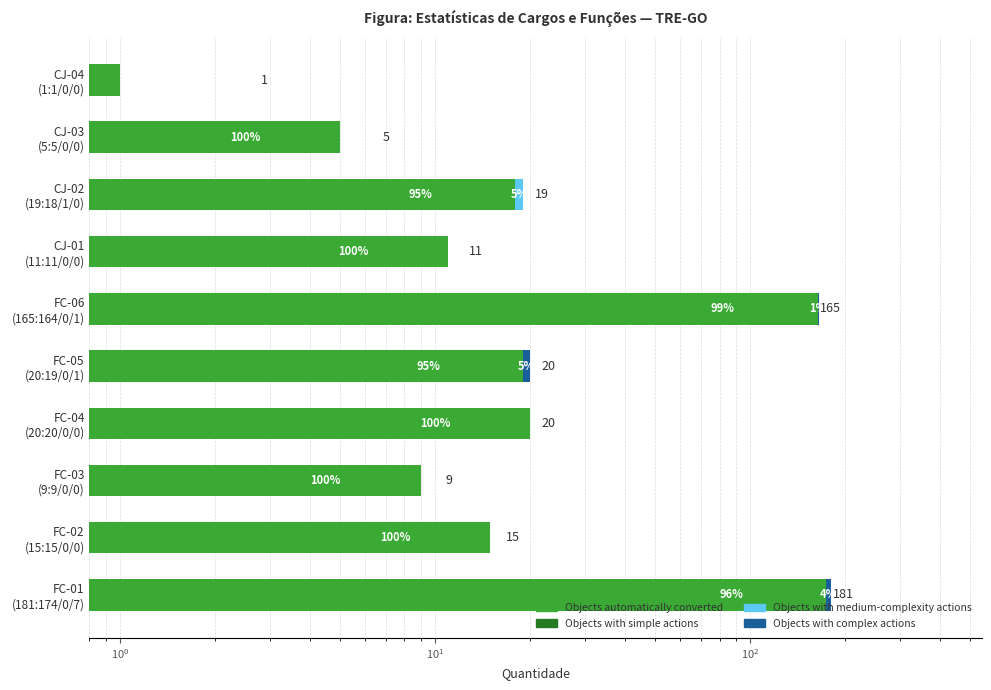

What are all the series names shown in the legend?

Objects automatically converted, Objects with medium-complexity actions, Objects with complex actions